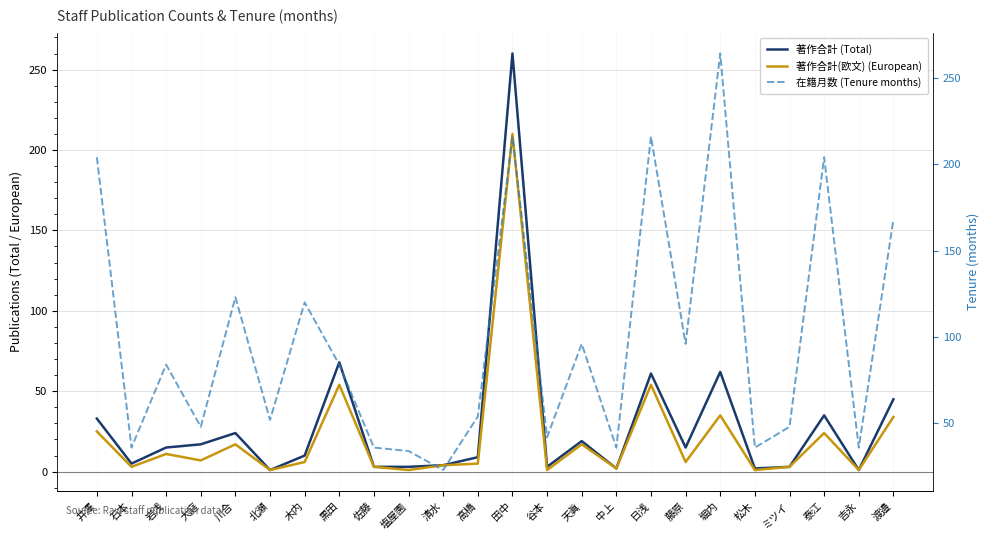

What is the difference between the maximum and minimum values in the 著作合計(欧文) (European) series?

209